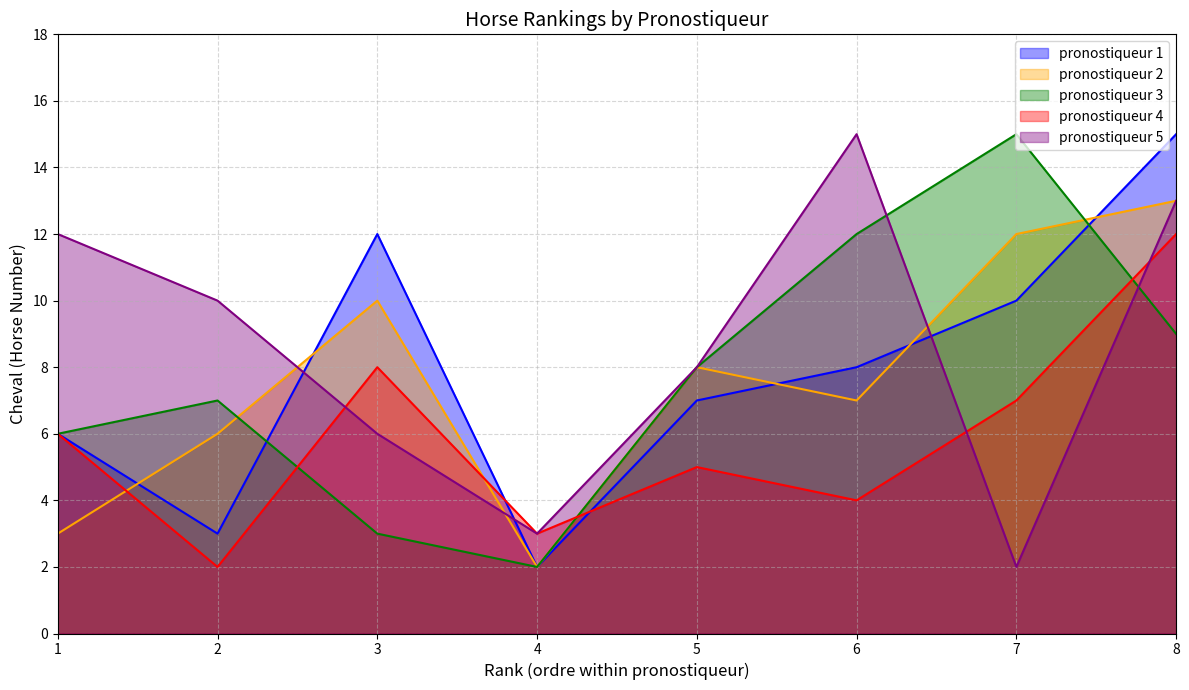

Which label corresponds to the smallest value in the chart?

4